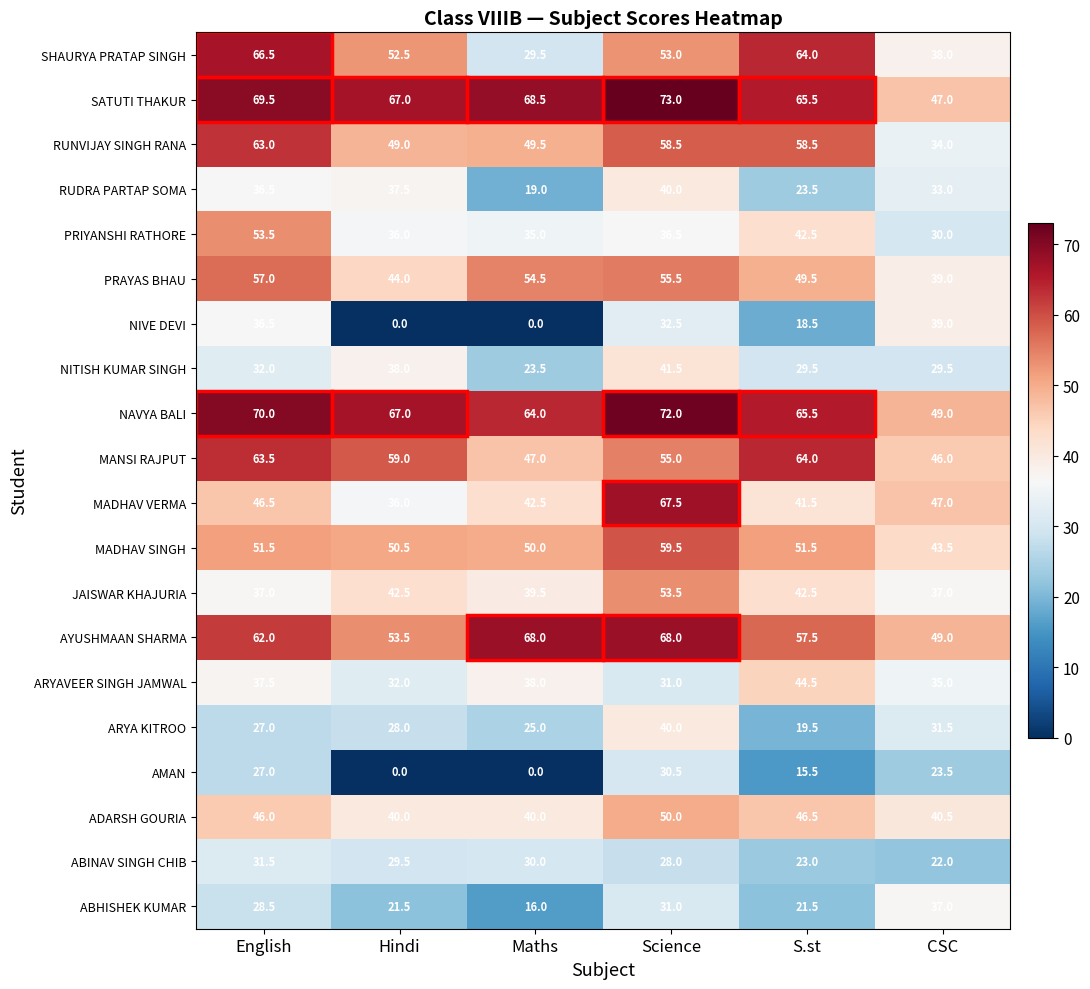

The value of MANSI RAJPUT at Science is 91.5. True or false?

False